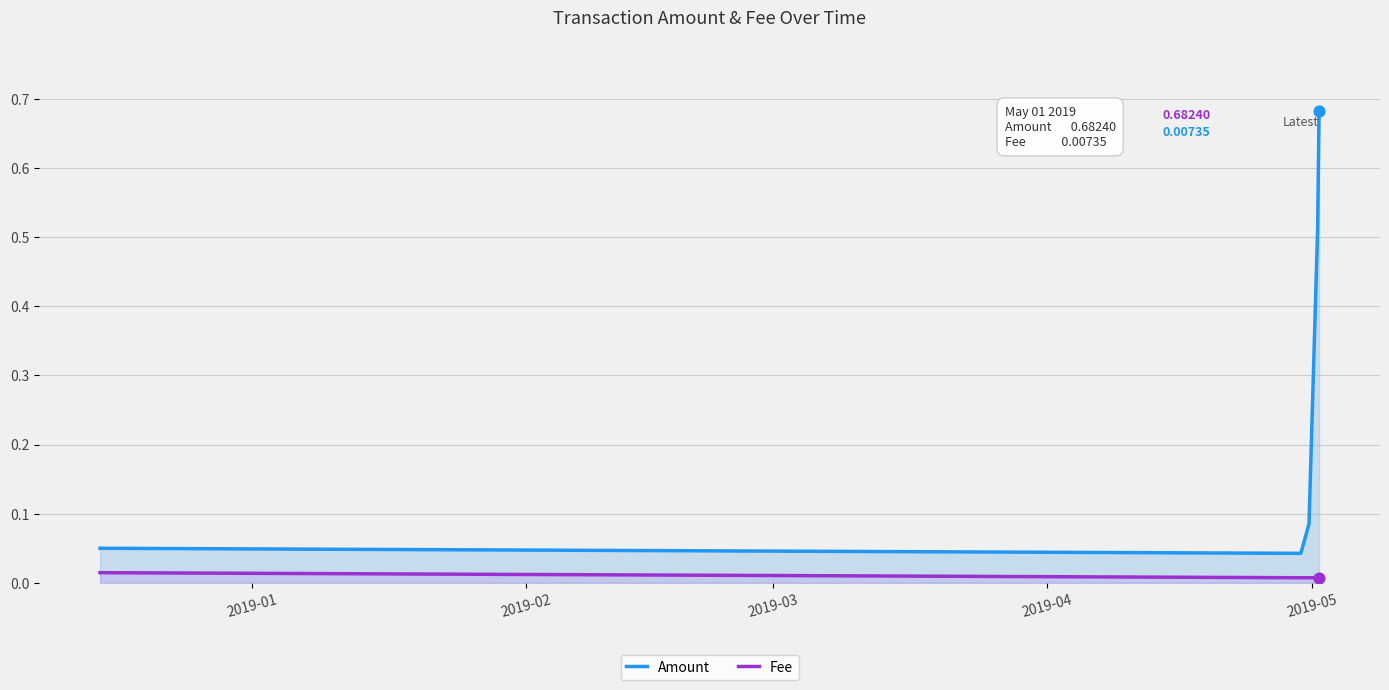

Which series has the widest spread of Y values?

Amount